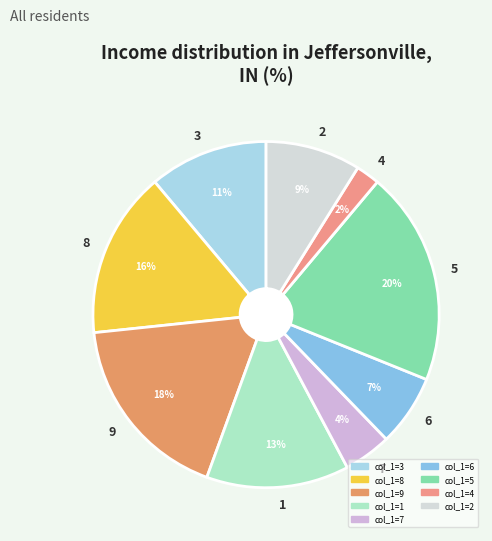

Approximately how many times larger is the value at 9 compared to 3?

1.6